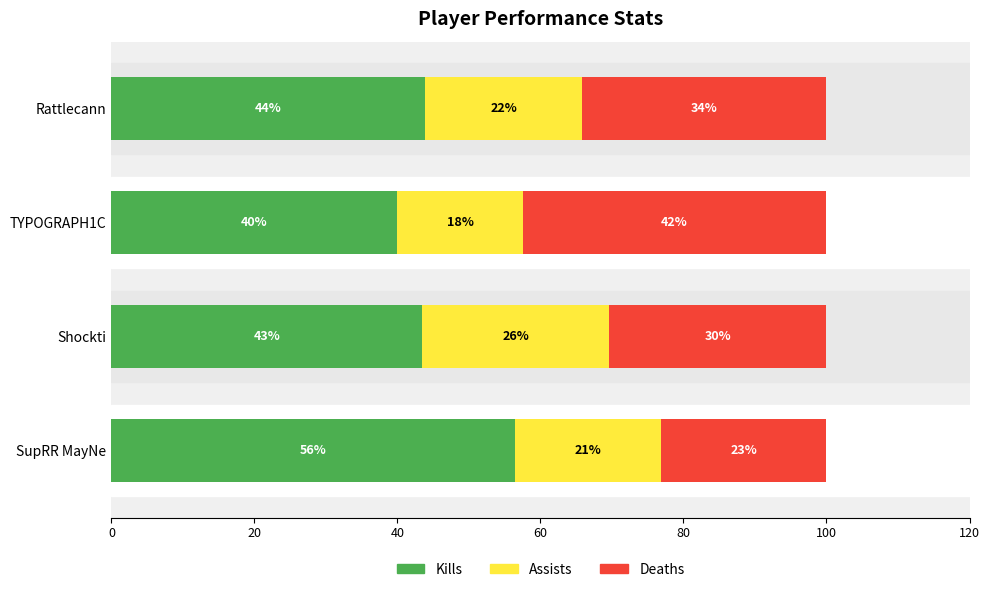

What is the minimum value for Kills?

40.0